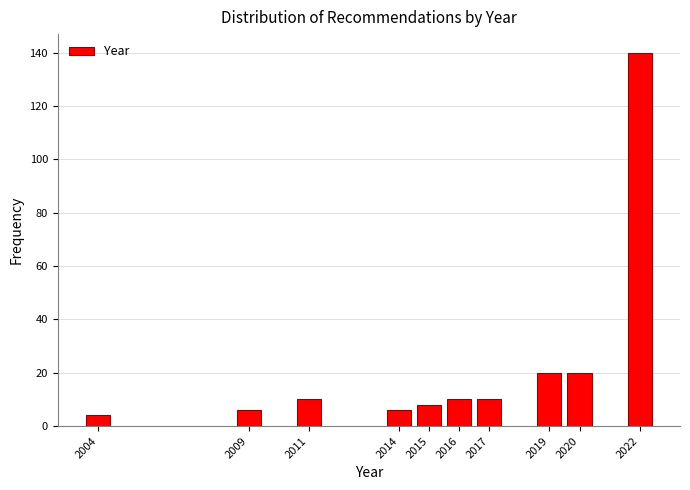

Reading right to left, extract all data points from this chart.

2022=140	2020=20	2019=20	2017=10	2016=10	2015=8	2014=6	2011=10	2009=6	2004=4